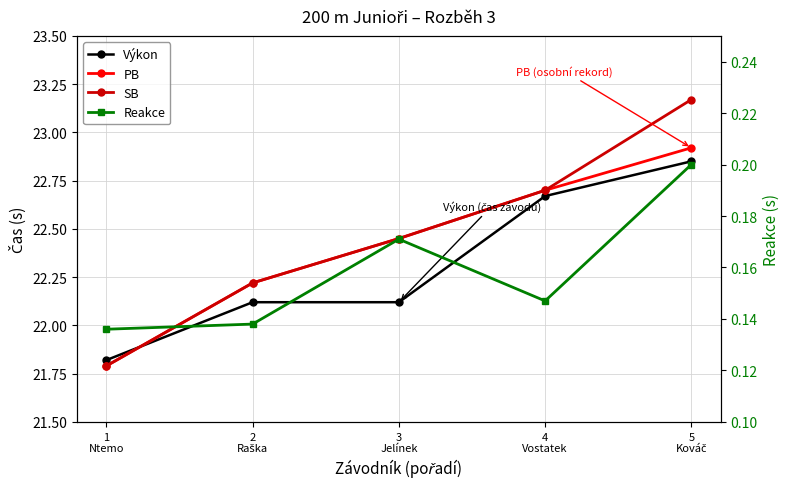

Does the chart have visible grid lines?

Yes